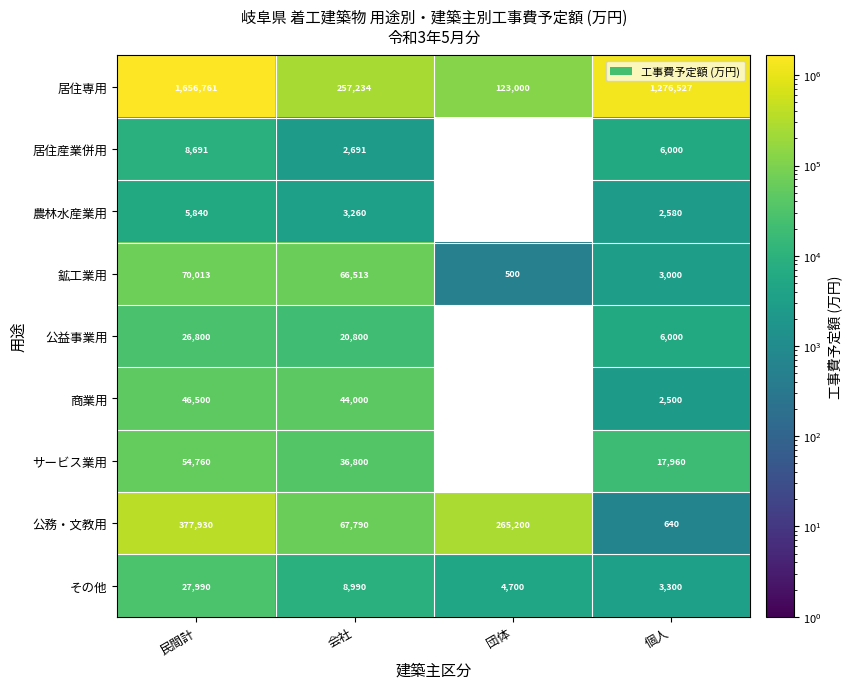

Where does the 公務・文教用 series first go above 265200?

民間計